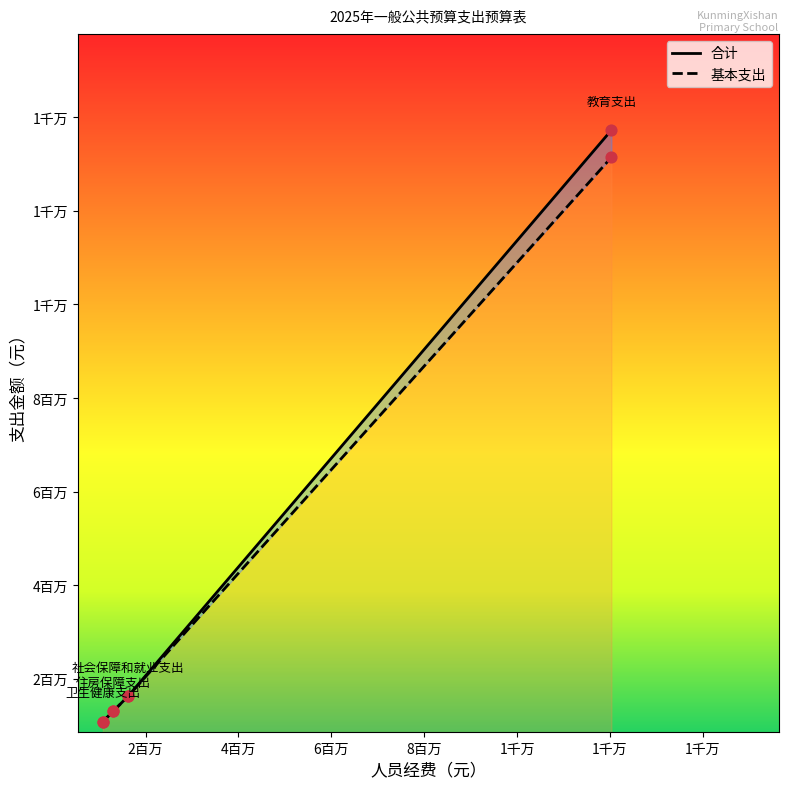

Which series has the widest spread of Y values?

合计